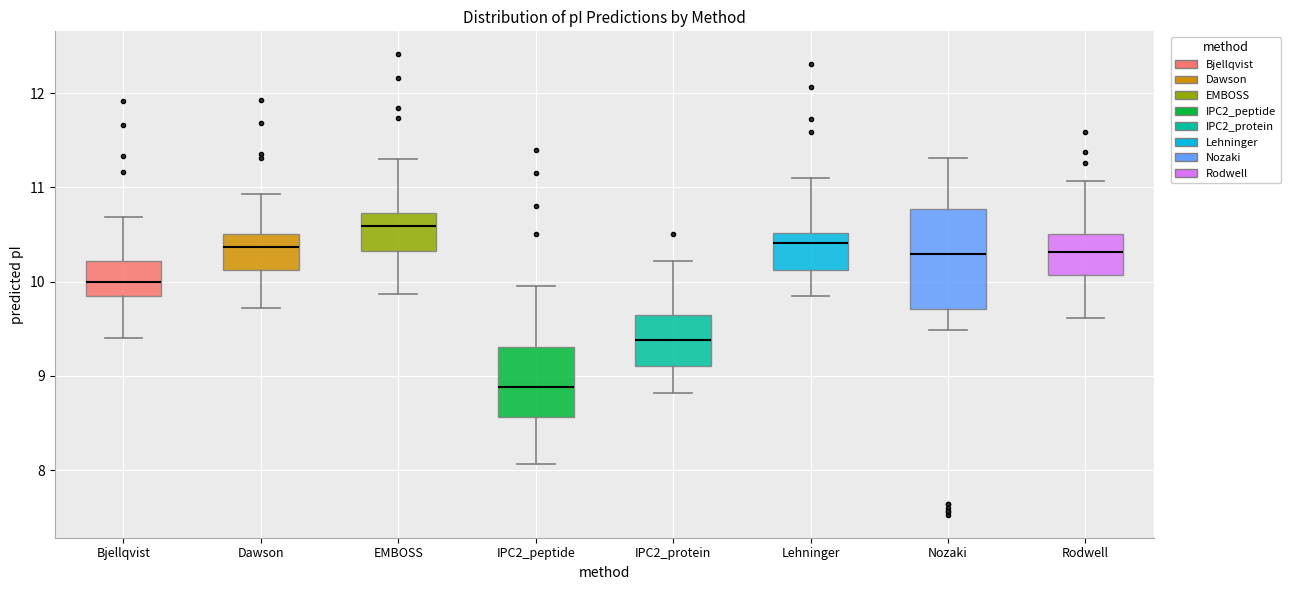

Which box has the lowest median line?

IPC2_peptide